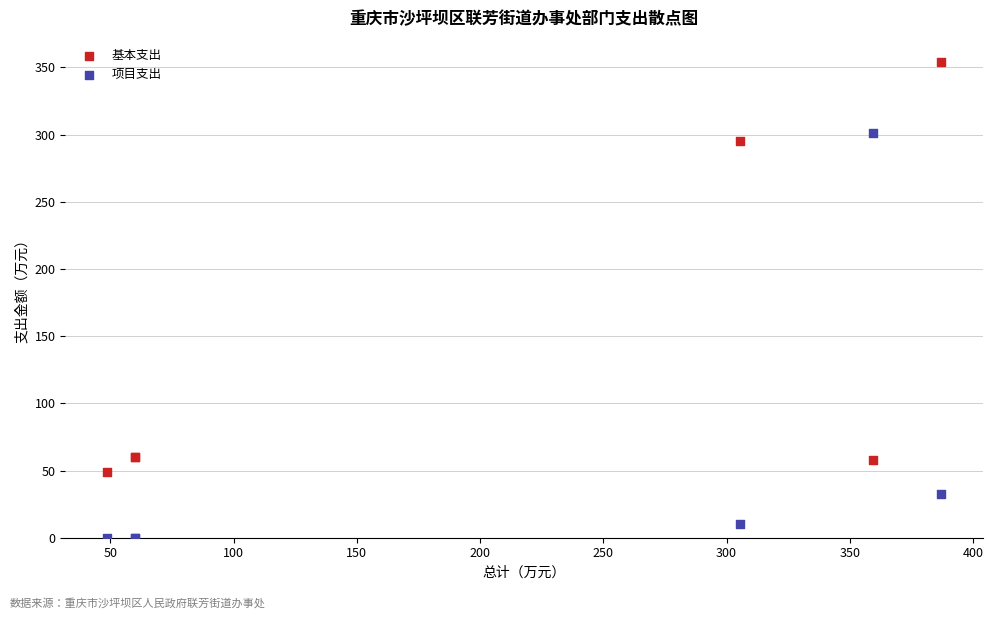

Which series contains the lowest Y value?

项目支出